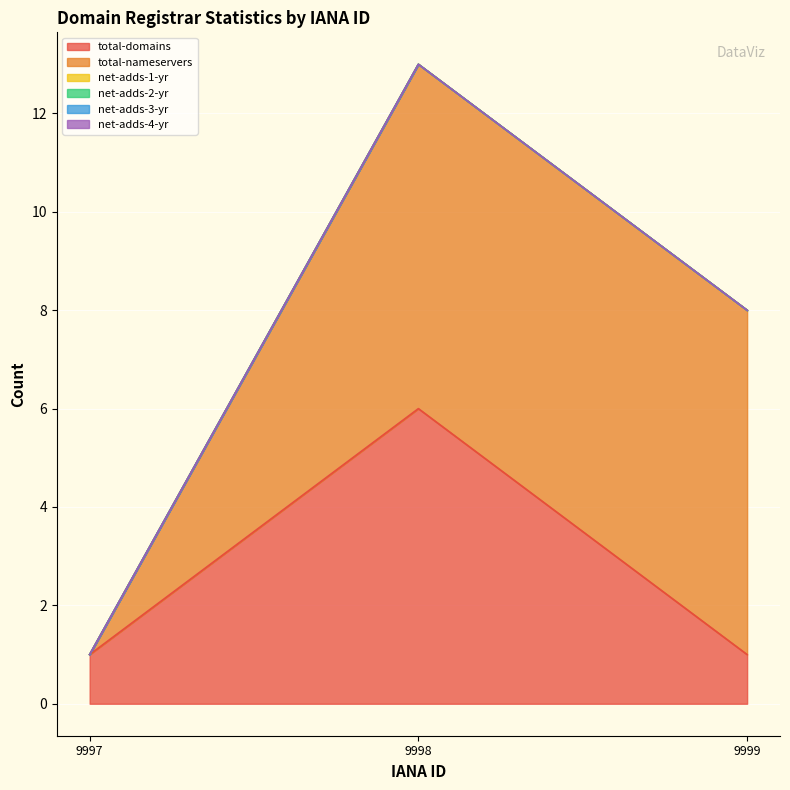

At how many categories does at least one series exceed 2?

2